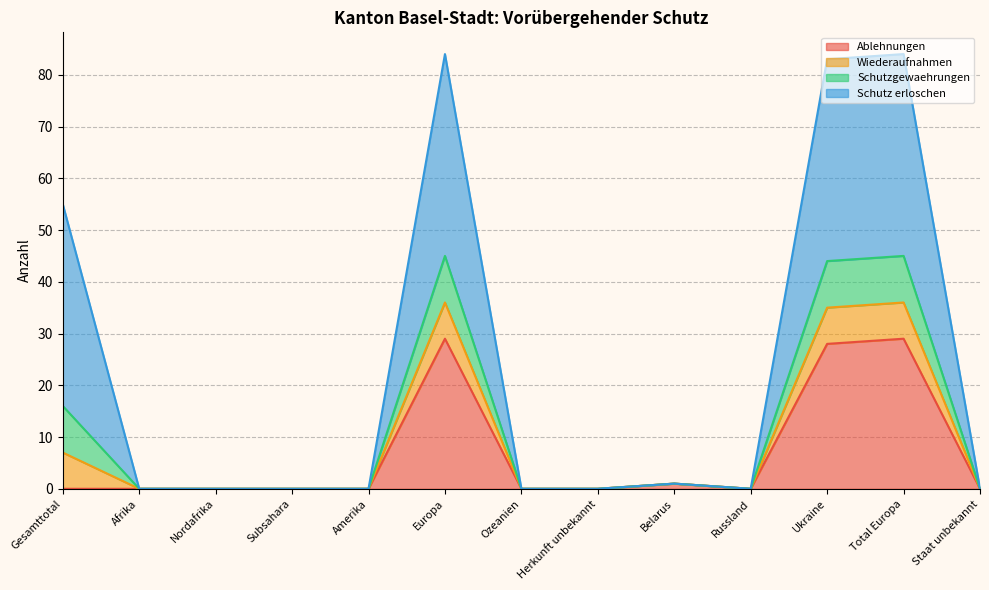

Between Nordafrika and Afrika, which is larger?

Nordafrika